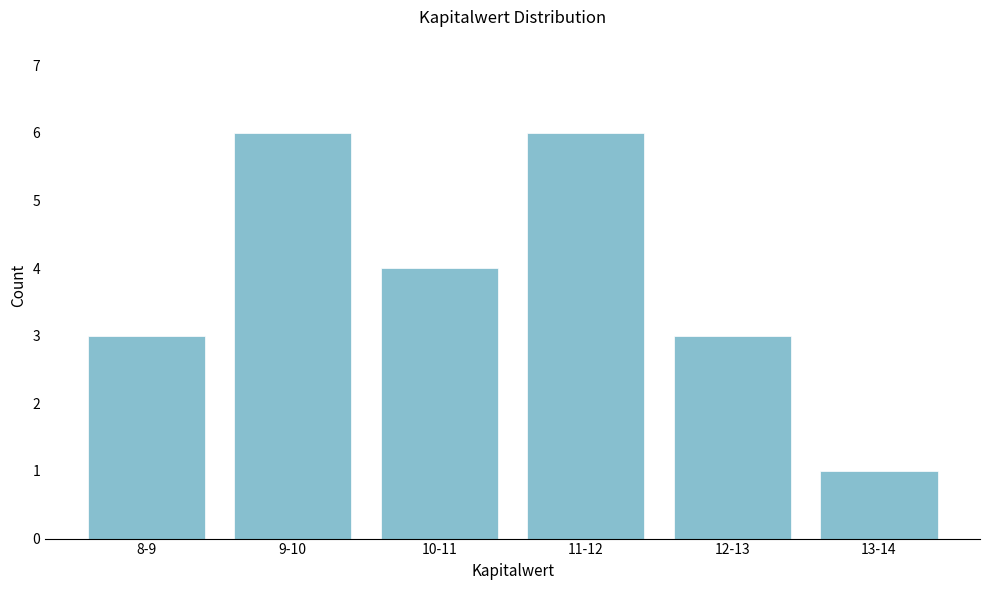

Reading left to right, list all the values displayed in this chart.

8-9=3	9-10=6	10-11=4	11-12=6	12-13=3	13-14=1